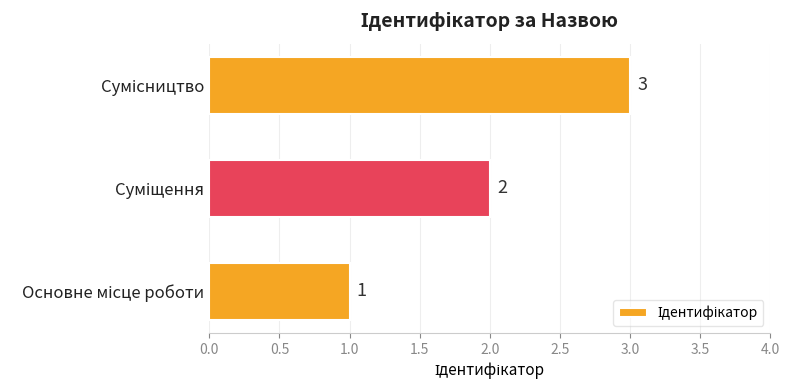

What is the sum of all values?

6